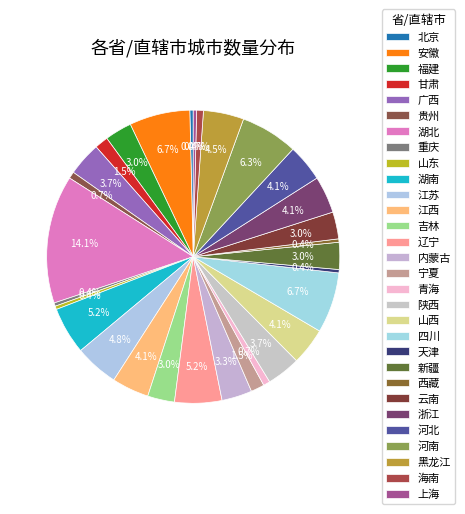

How many slices are in this pie chart?

30